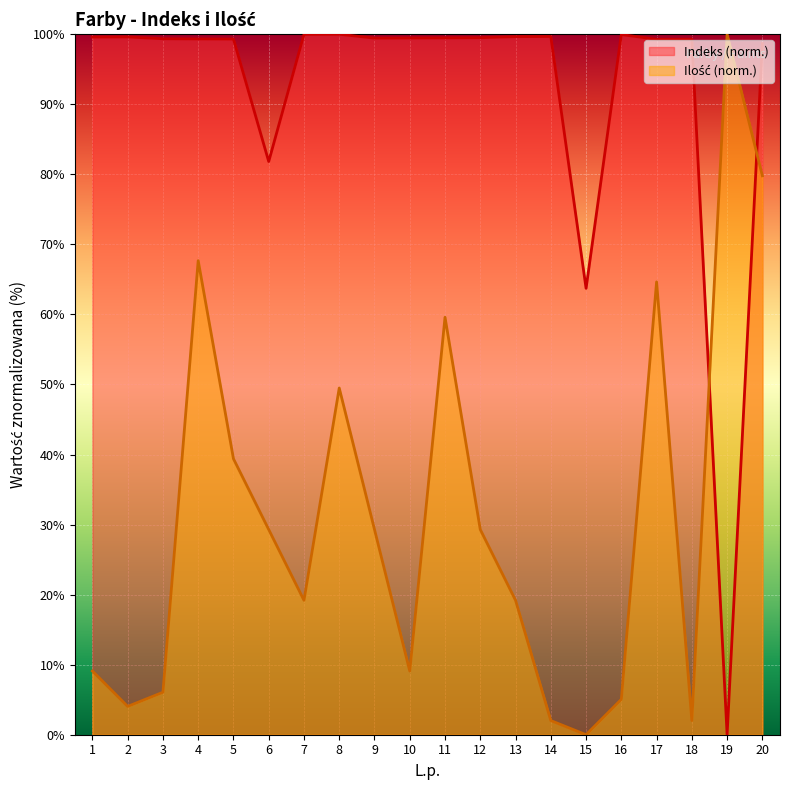

What is the spread (max minus min) of values at 5?

59.9